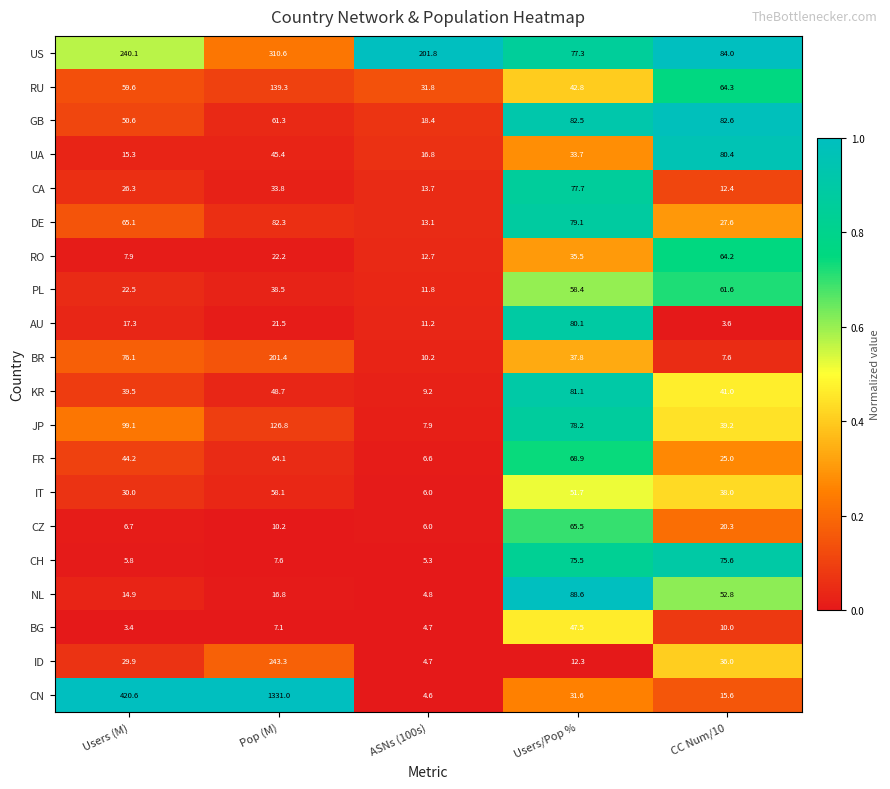

What is the difference between the NL values at Users/Pop % and Pop (M)?

71.8